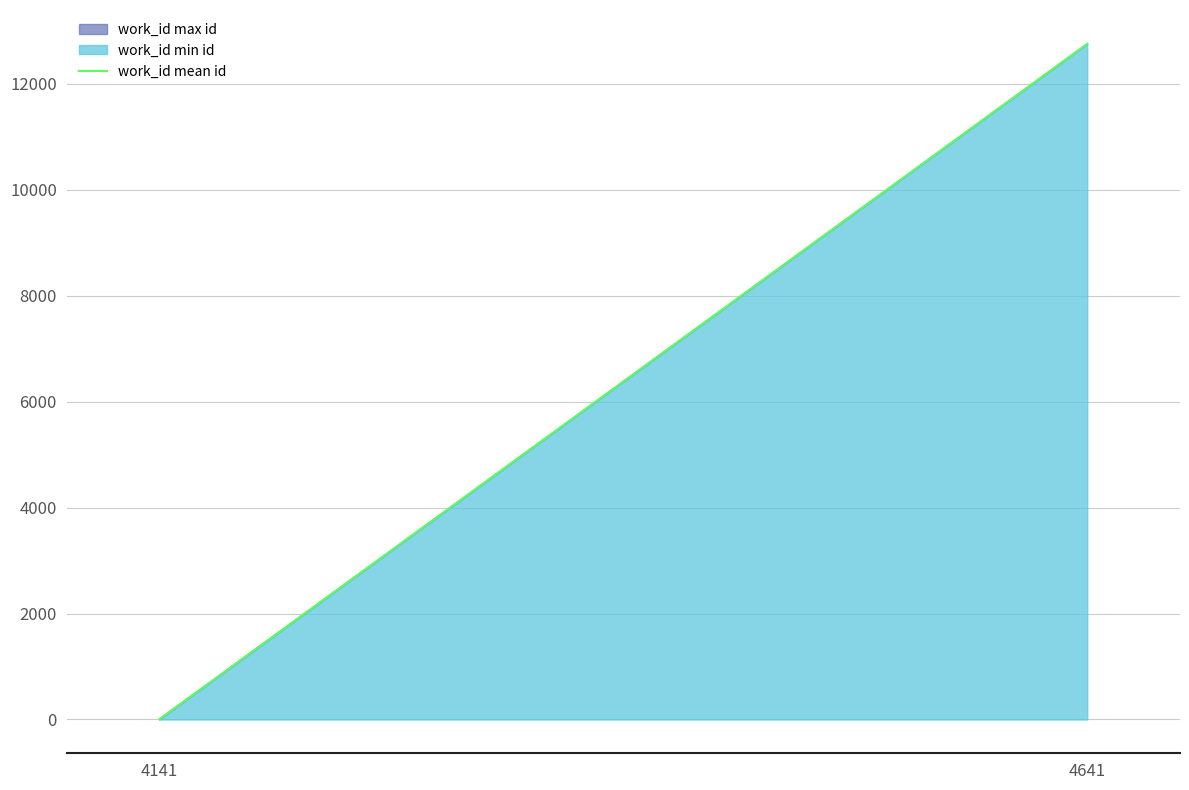

What is the difference between the values at 4141 and 4641?

12751.8